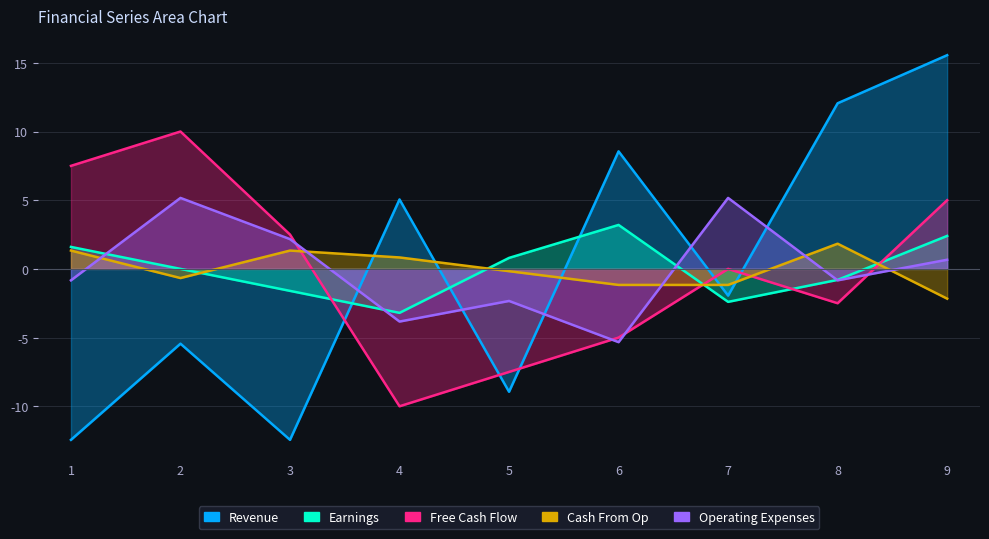

True or false: Cash From Op has a value of 1.3 at 3.

True